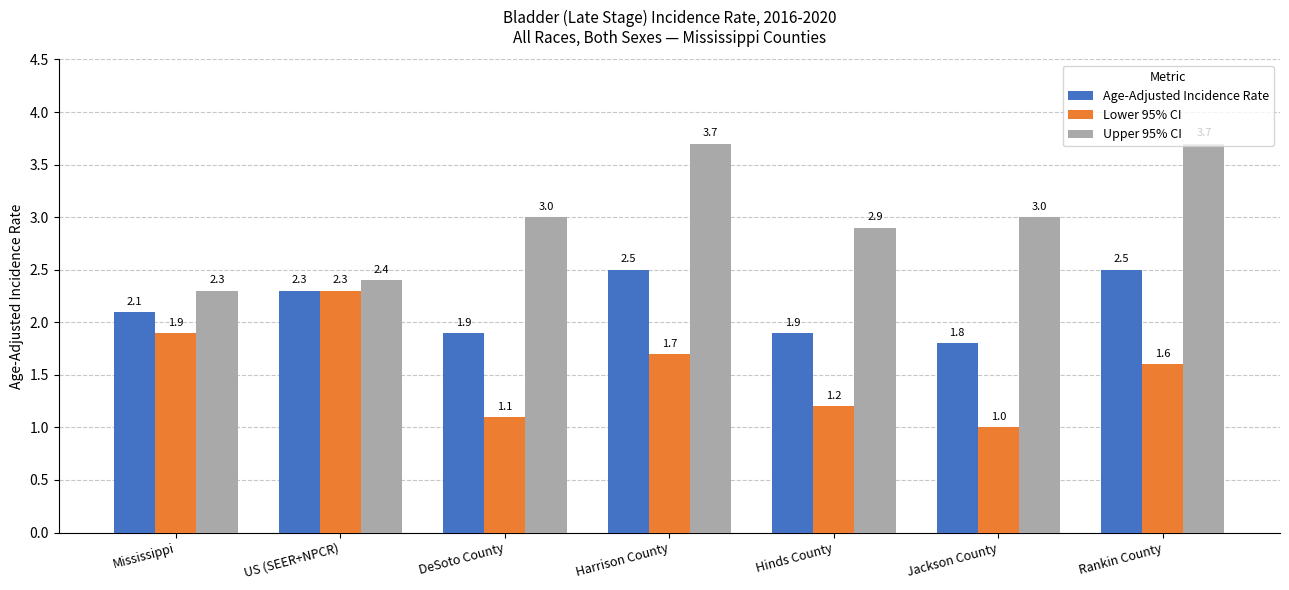

What is the value of the Lower 95% CI bar at the 3rd from the left?

1.1